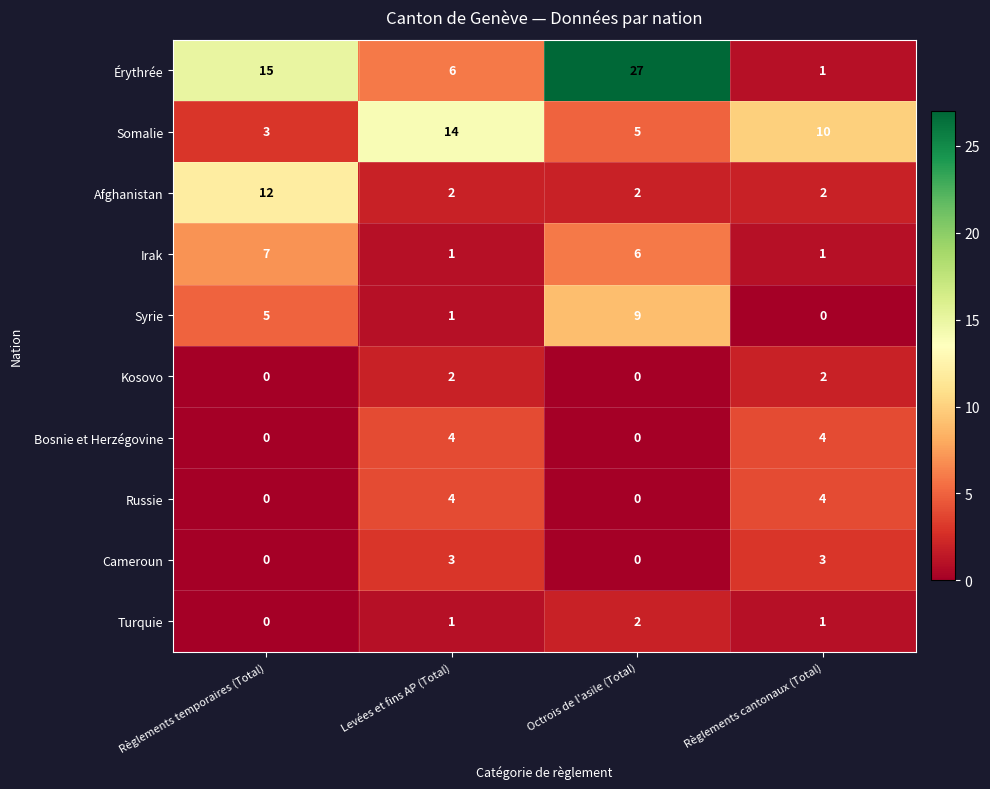

How many Syrie values are between 1 and 9?

3